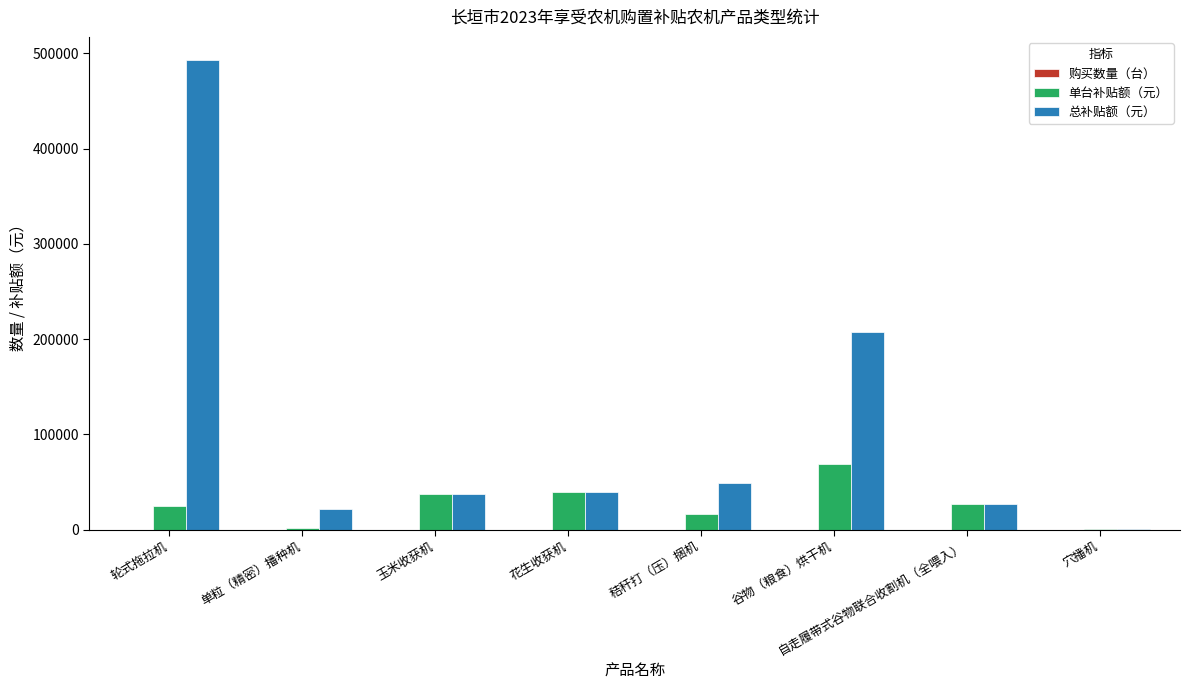

Which series changed the most between 轮式拖拉机 and 自走履带式谷物联合收割机（全喂入）?

总补贴额（元）